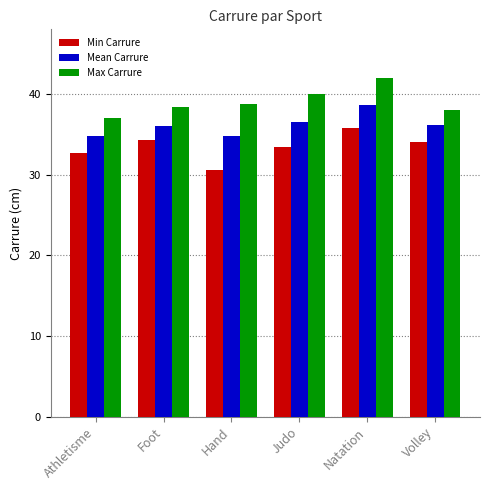

What is the total value across all series at Judo?

109.9